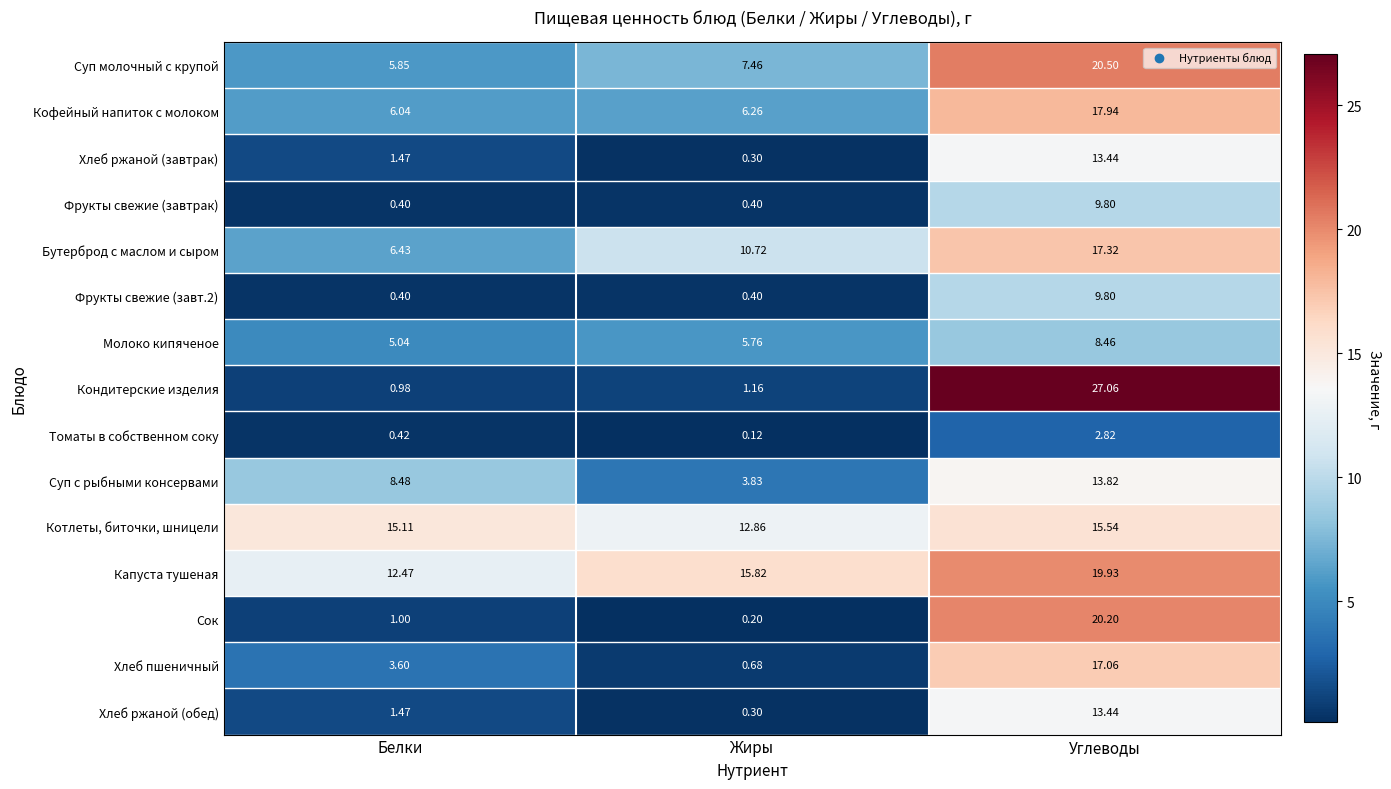

What is the maximum value shown in the chart?

27.1